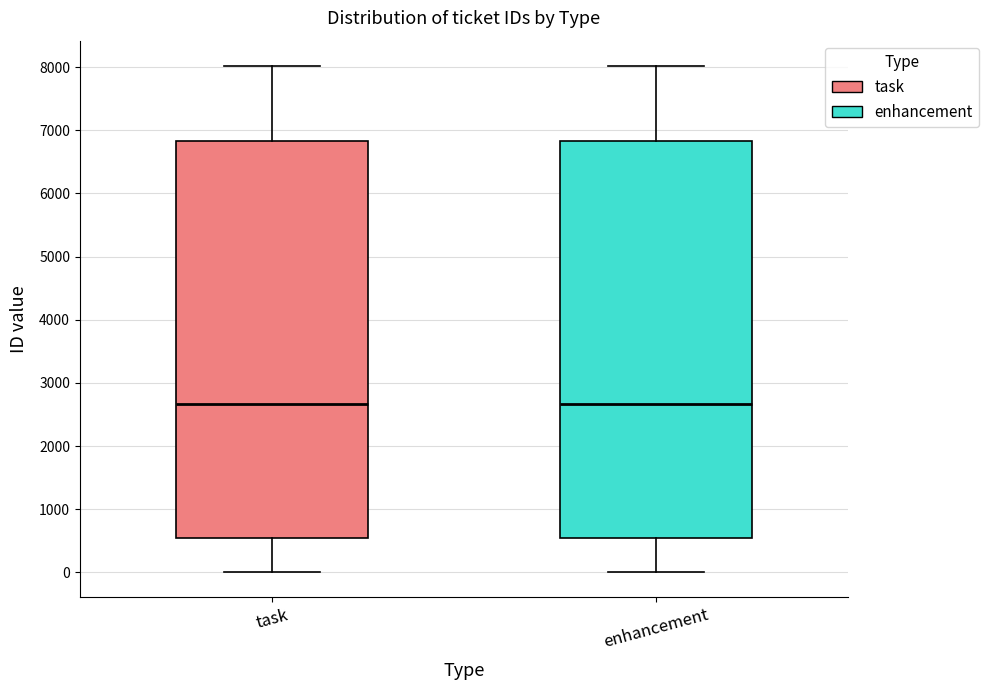

Reading left to right, read every box against the y-axis: the position of its median line, the range the box covers, and the ends of its whiskers. The values are not printed on the chart, so give them approximately, as read against the axis.

task: median 2700, box 500 to 6800, whiskers 0 to 8000
enhancement: median 2700, box 500 to 6800, whiskers 0 to 8000